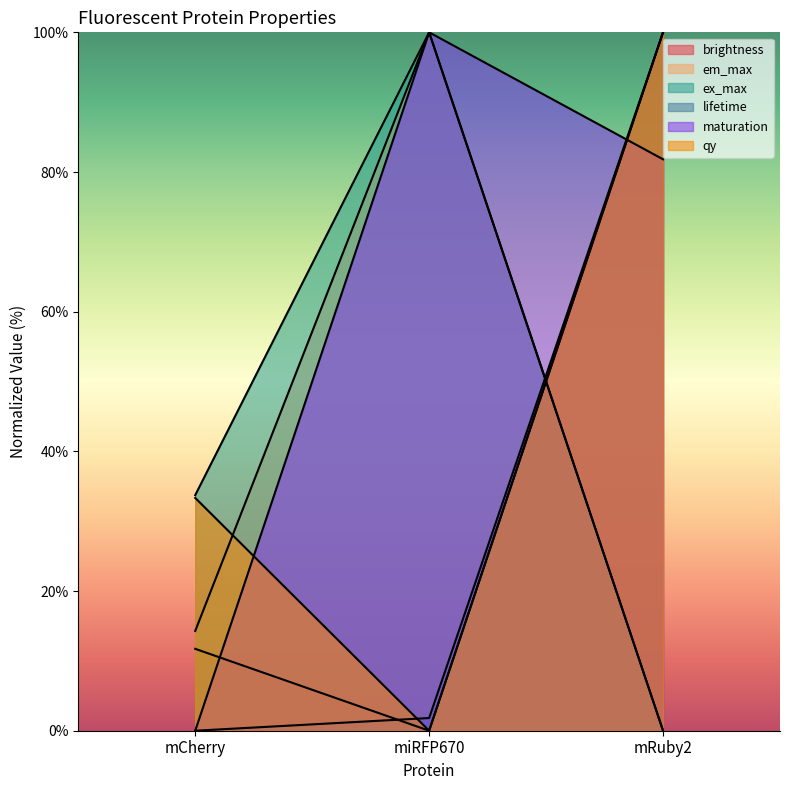

Is it true that ex_max equals 100.0 at miRFP670?

True